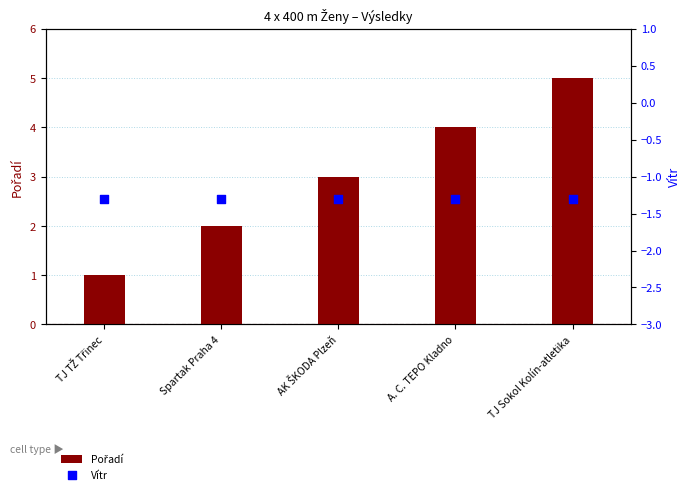

What are all the series names shown in the legend?

Pořadí, Vítr